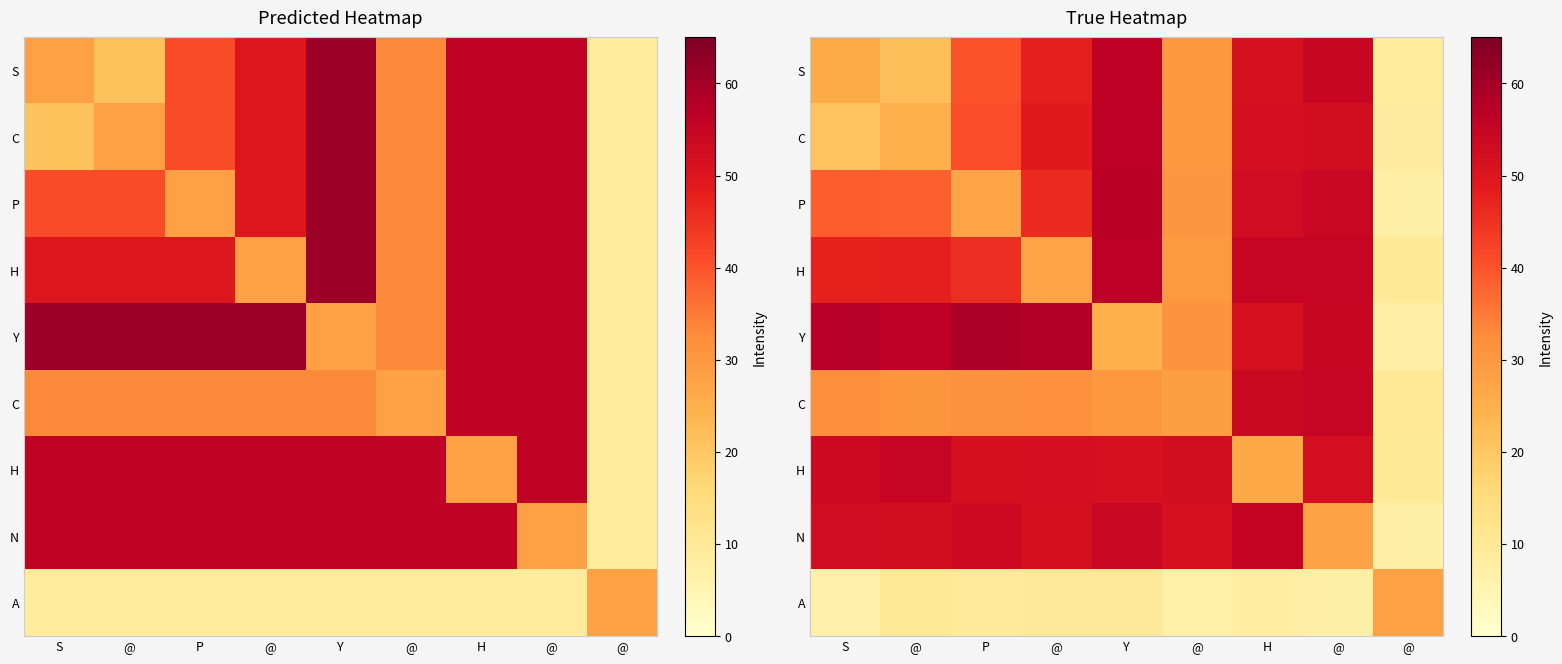

At how many categories does at least one series exceed 45?

8